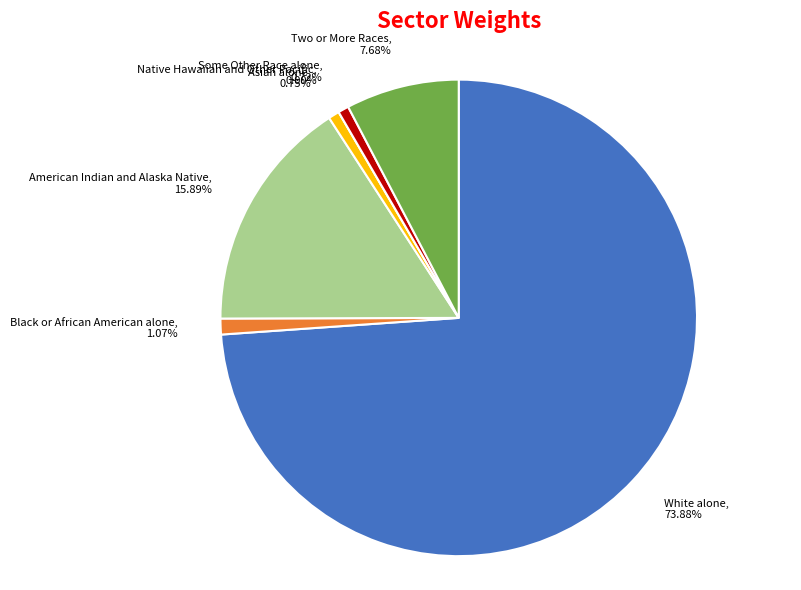

Which slice is the largest?

White alone